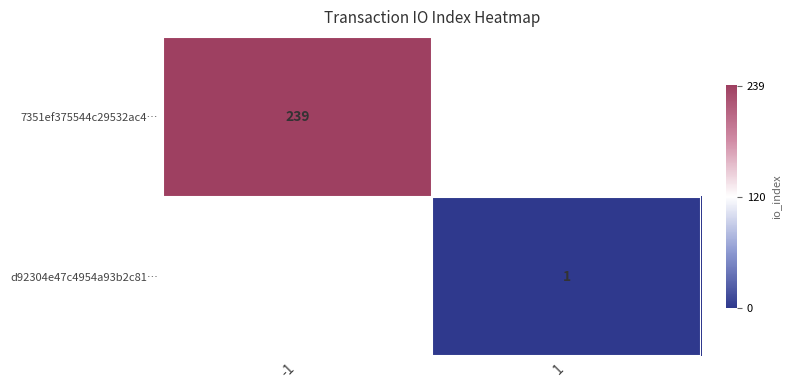

Which category has the lowest value across all series?

1